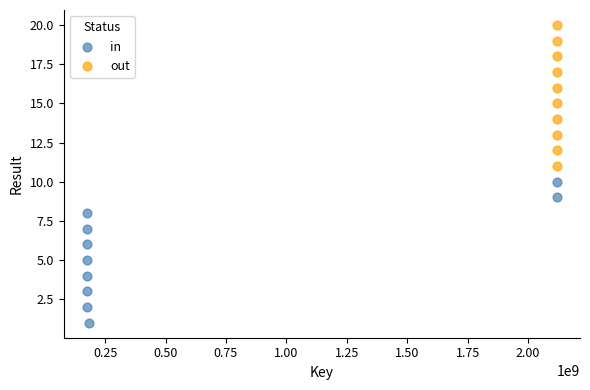

Which series contains the highest Y value?

out